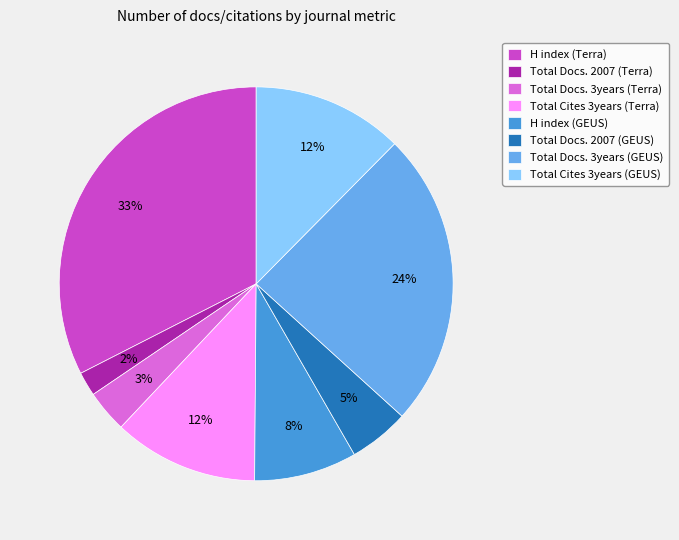

Is it true that Total Cites 3years (GEUS) is 6% of the pie?

False